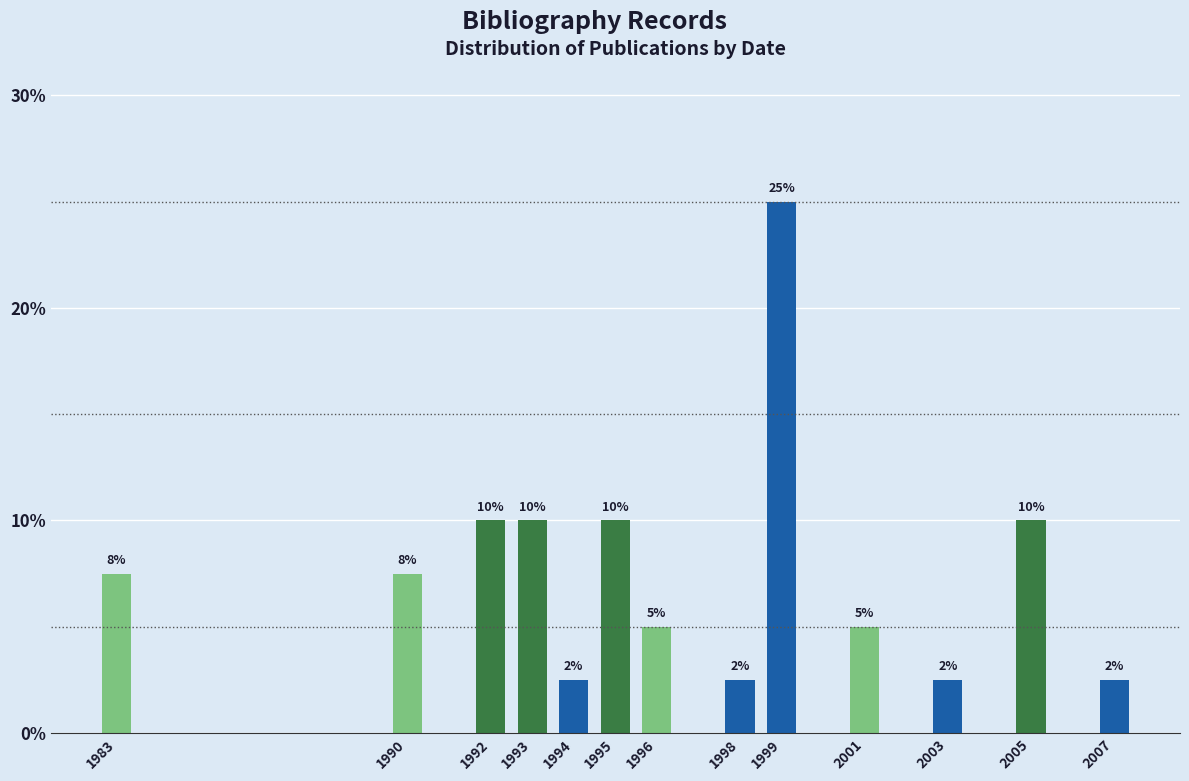

Which has a higher value, 1990 or 1994?

1990